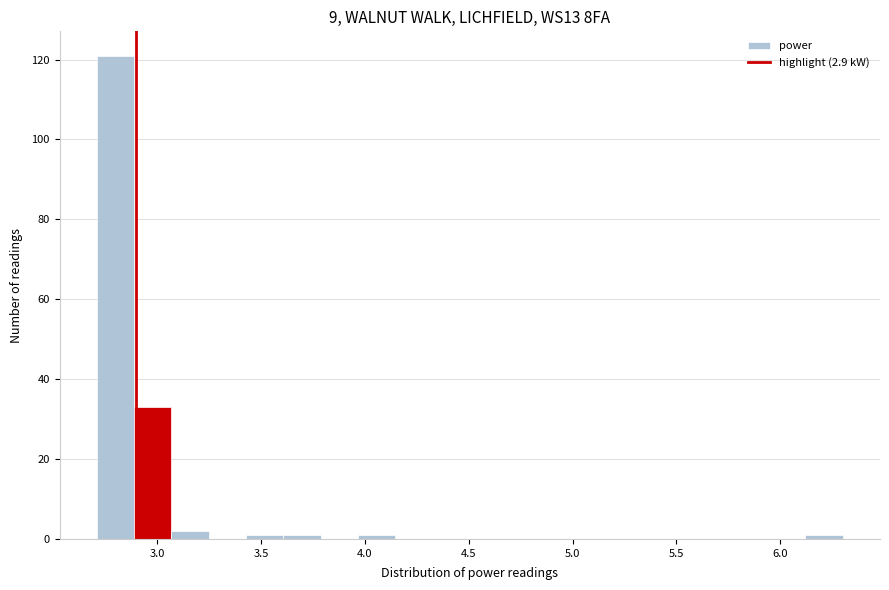

Read against the x-axis, roughly where is the centre of the tallest bar?

2.80